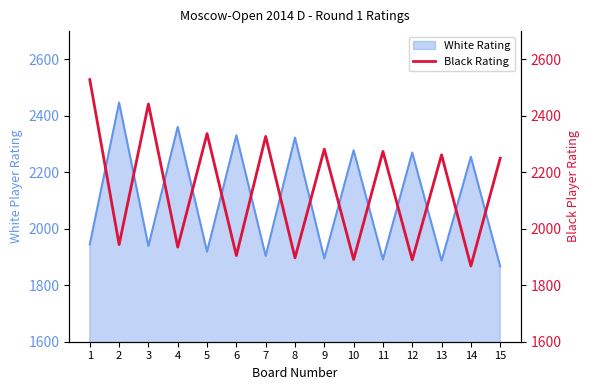

What is the difference between the maximum and minimum values?

660